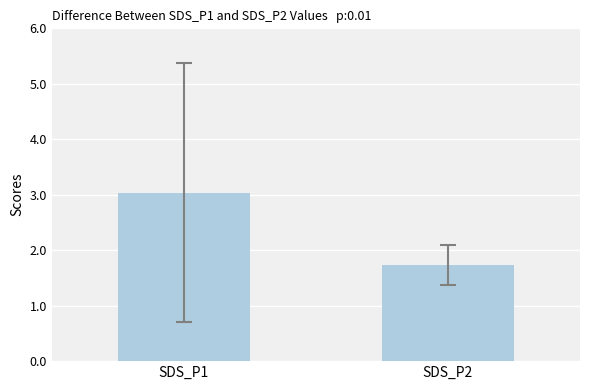

What is the average value?

2.4